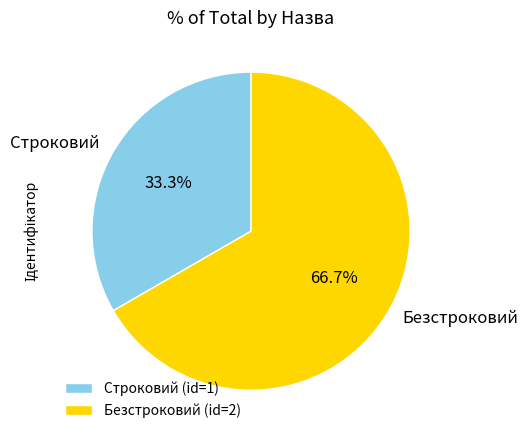

Does any single category account for the majority?

Yes